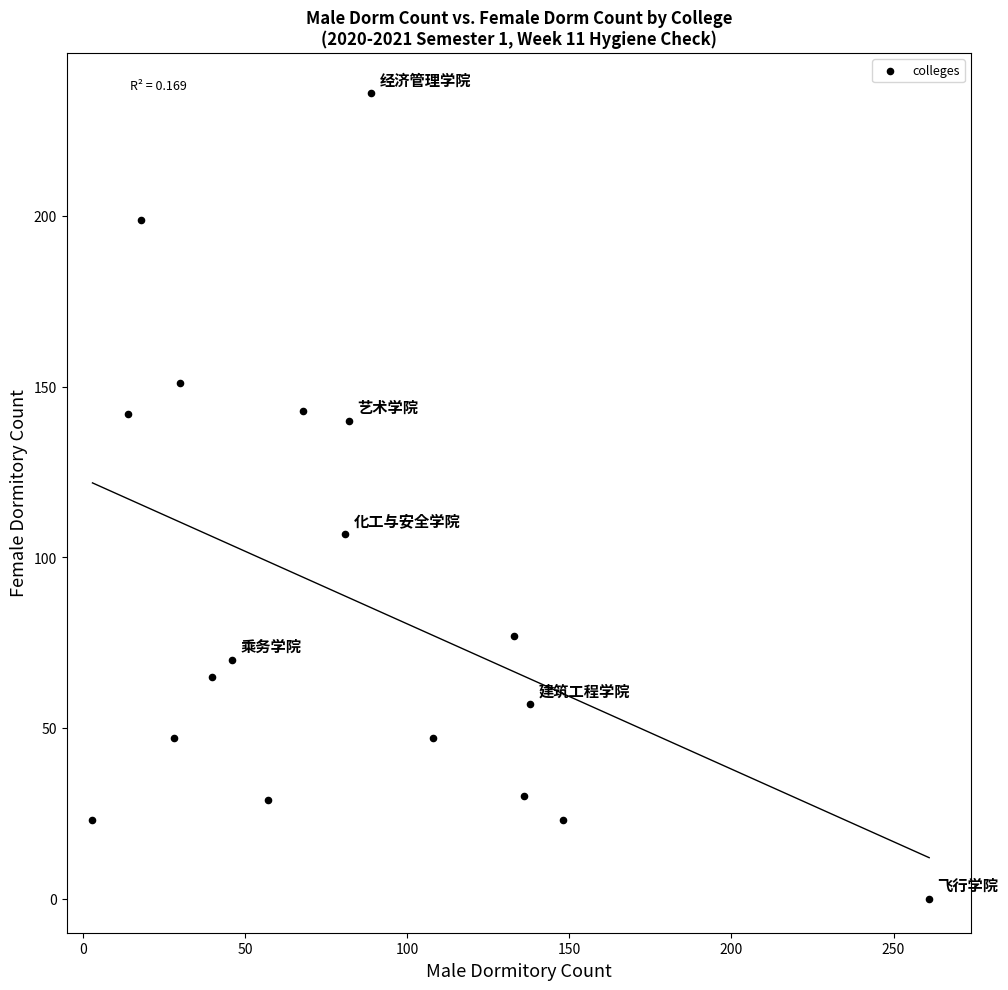

What is the range of Y values (max minus min)?

236